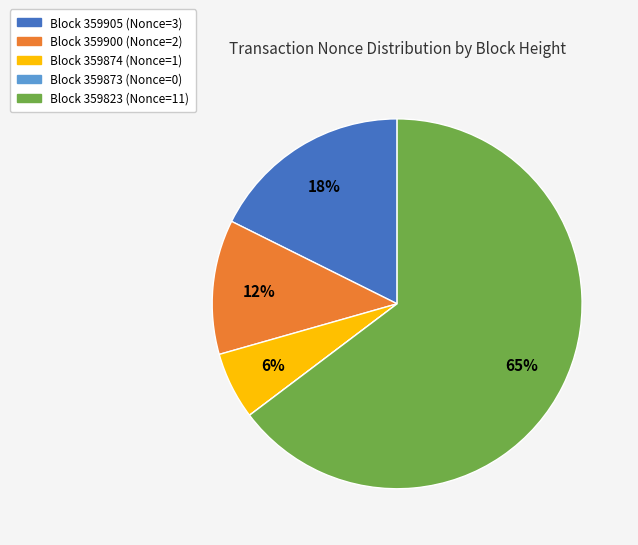

To the nearest percent, what is the average slice percentage?

20%